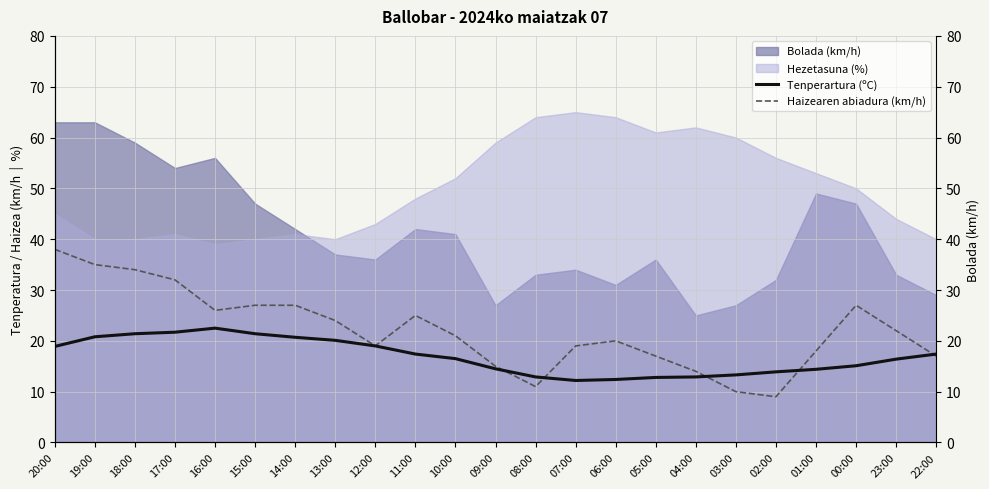

Where is the first local minimum for Tenperartura (ºC)?

07:00